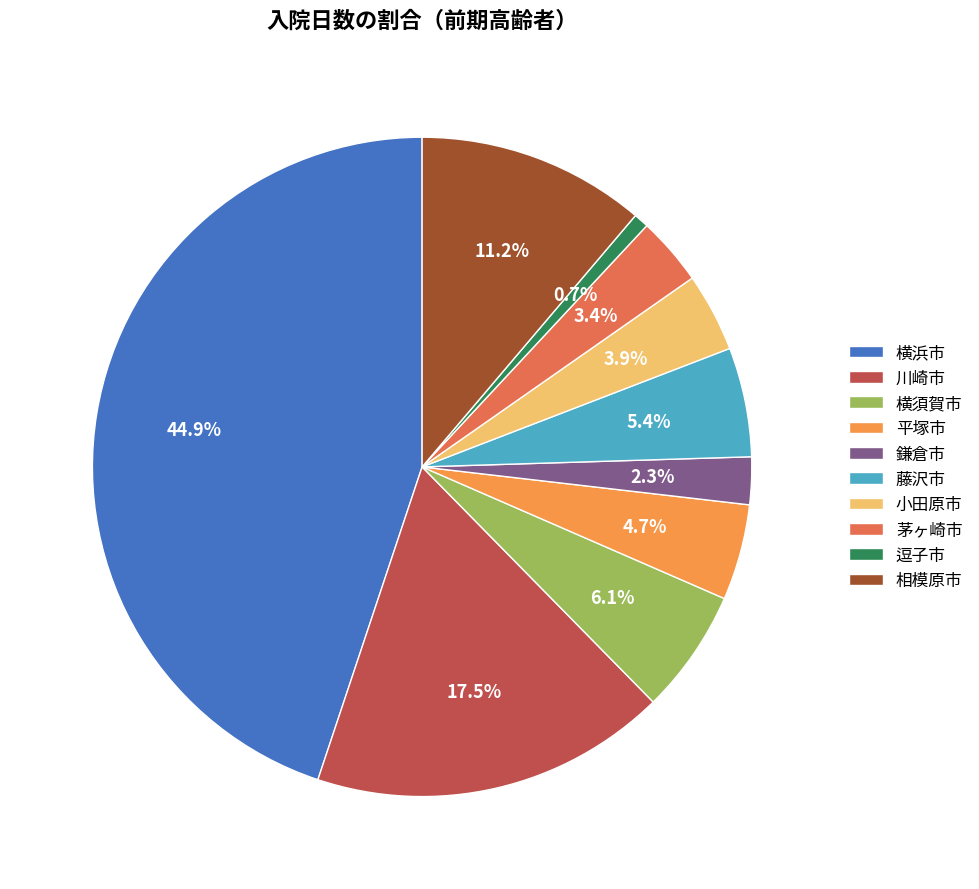

How many segments does this pie chart have?

10